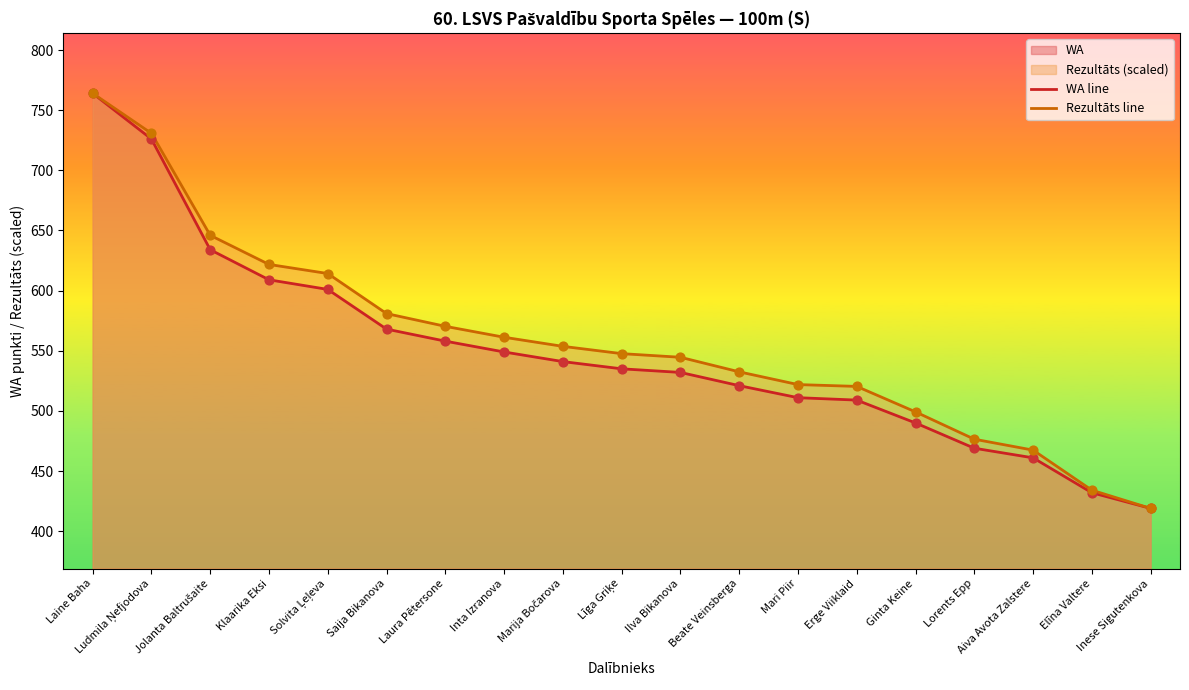

Which series has the largest Y range (max minus min)?

WA line